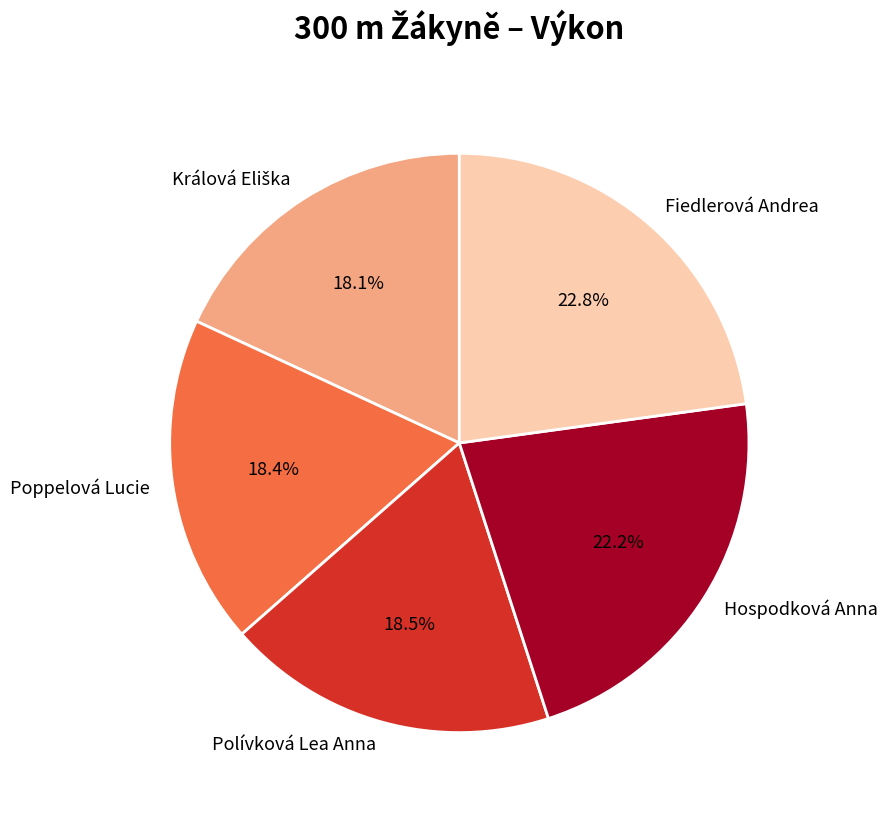

How many segments does this pie chart have?

5